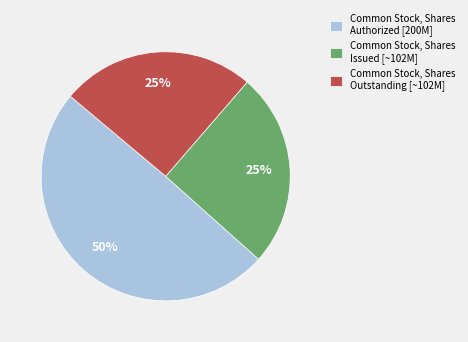

What is the ratio of the value at Common Stock, Shares Authorized [200M] to the value at Common Stock, Shares Outstanding [~102M]?

2.0